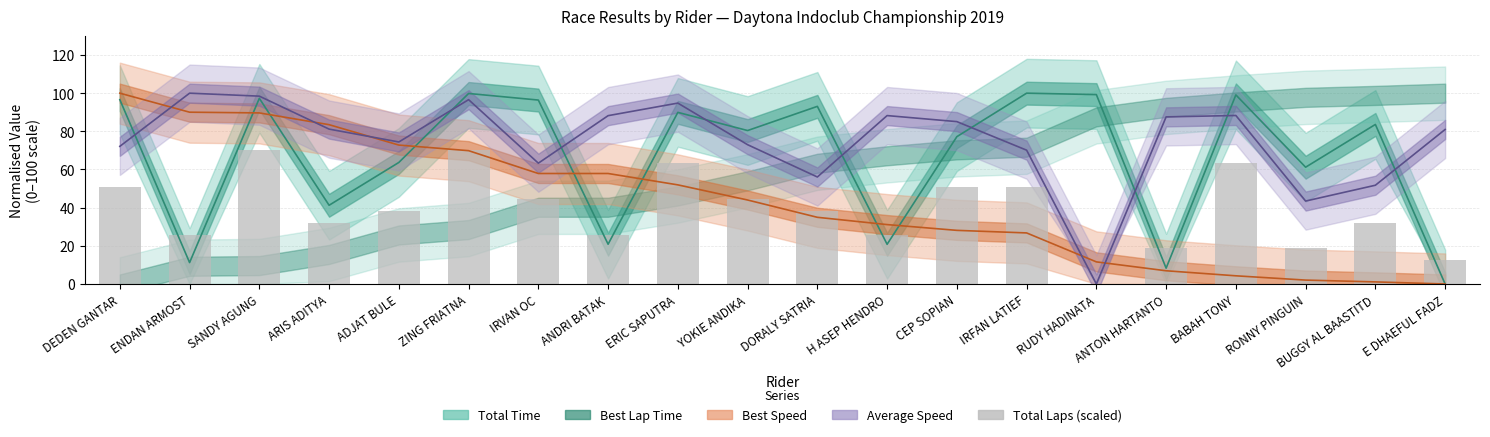

Between YOKIE ANDIKA and SANDY AGUNG, which is larger?

SANDY AGUNG